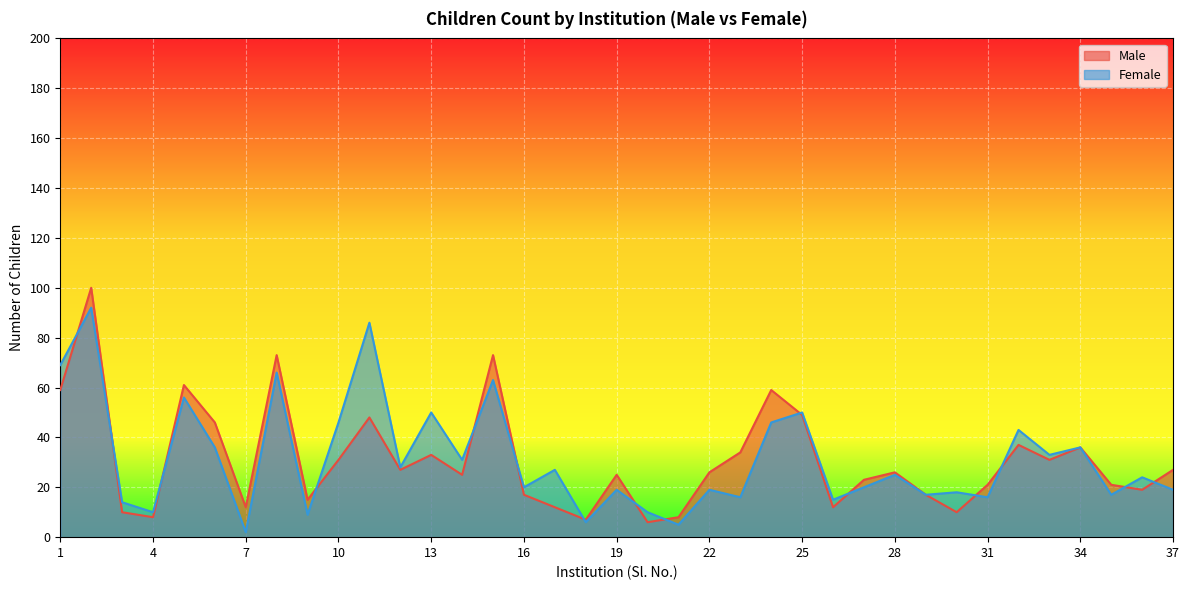

How many values in the Male series exceed 26?

17